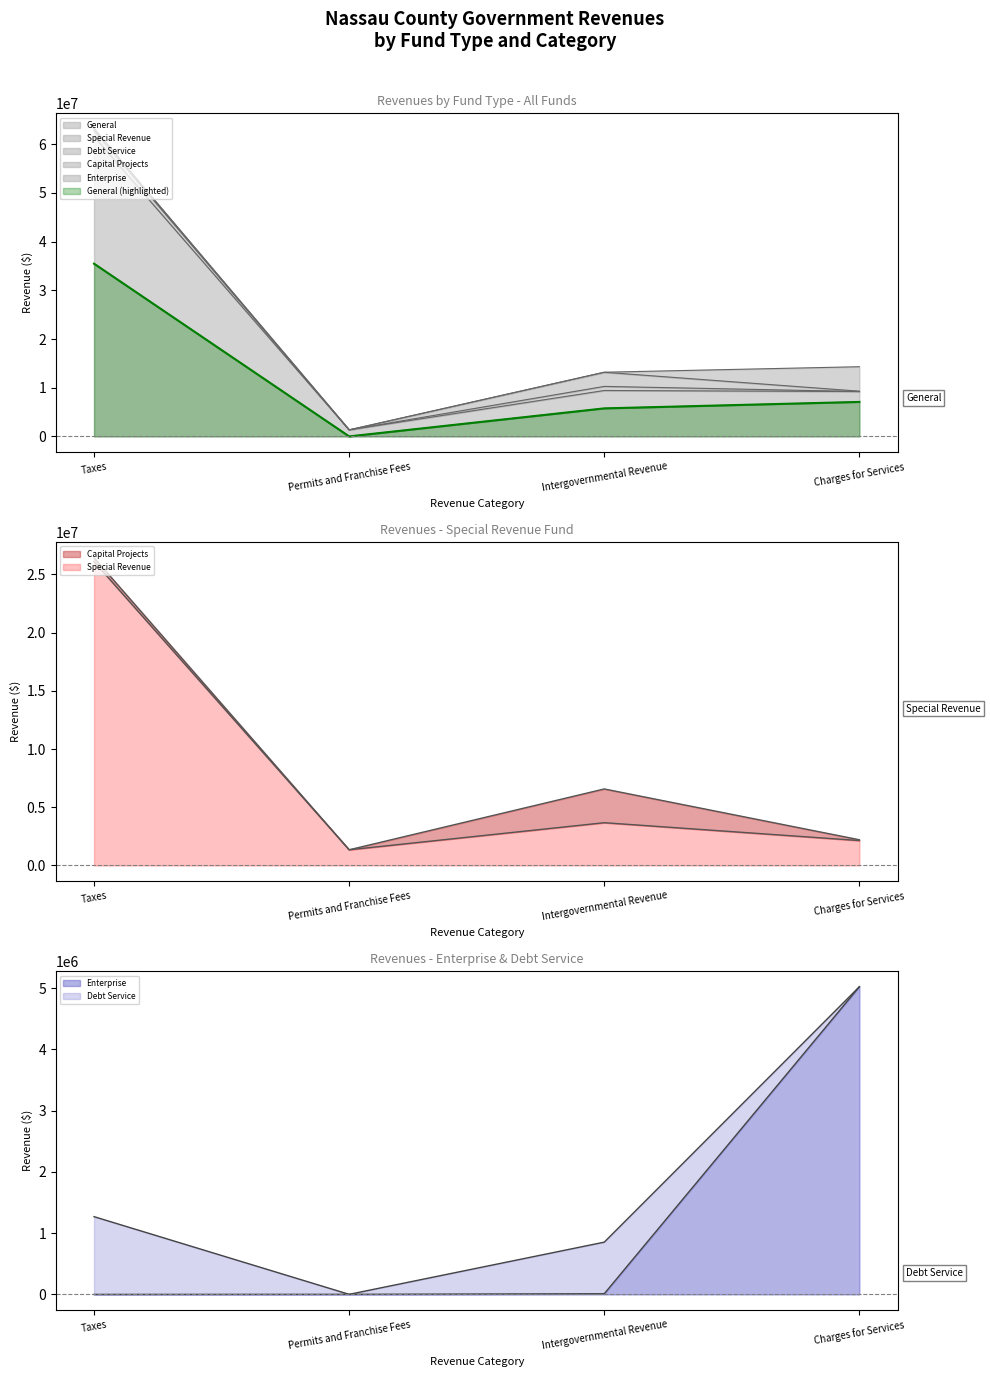

True or false: Enterprise has a value of 14555 at Intergovernmental Revenue.

False